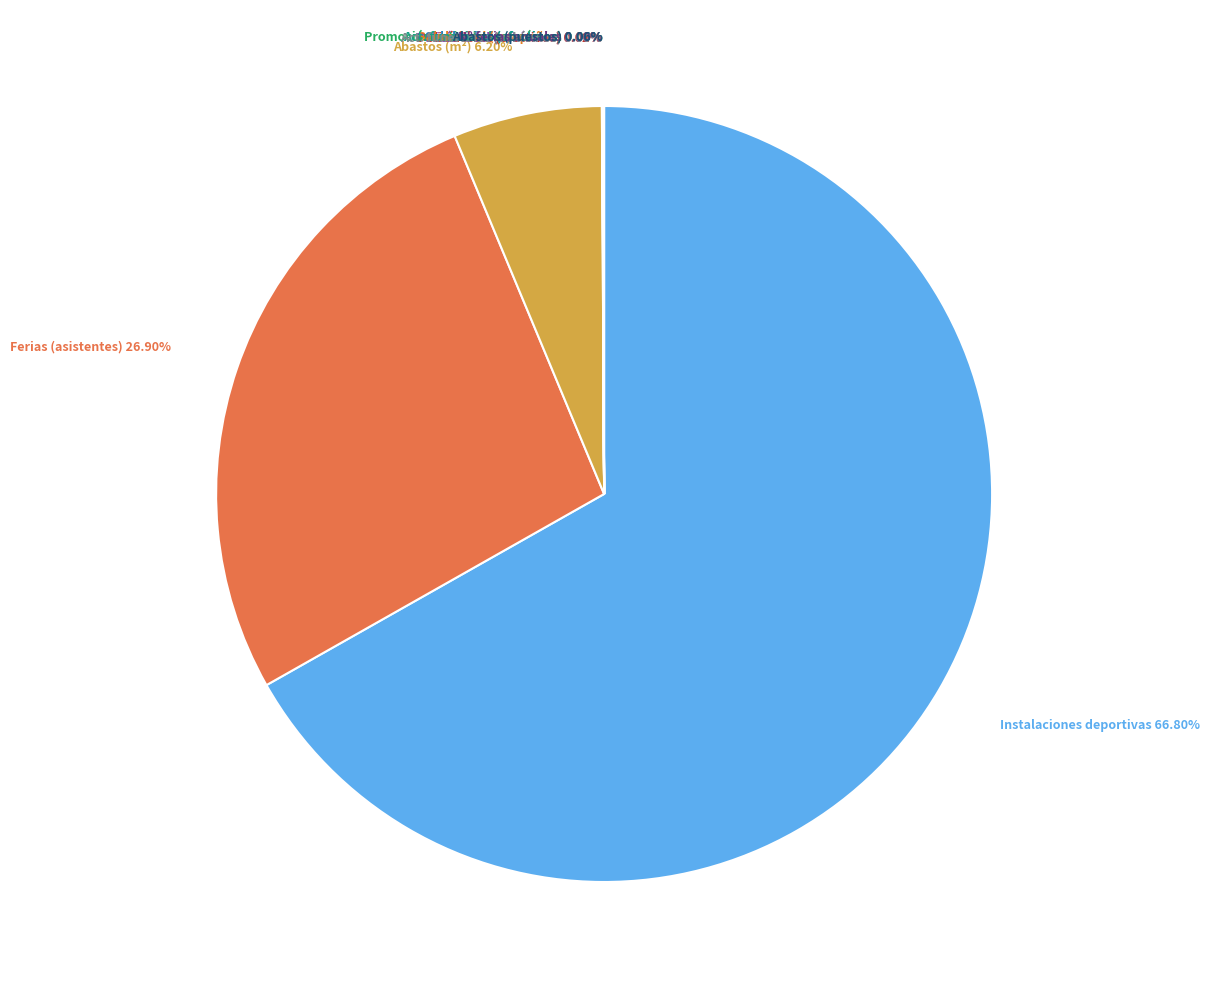

Which slice is the largest?

Instalaciones deportivas